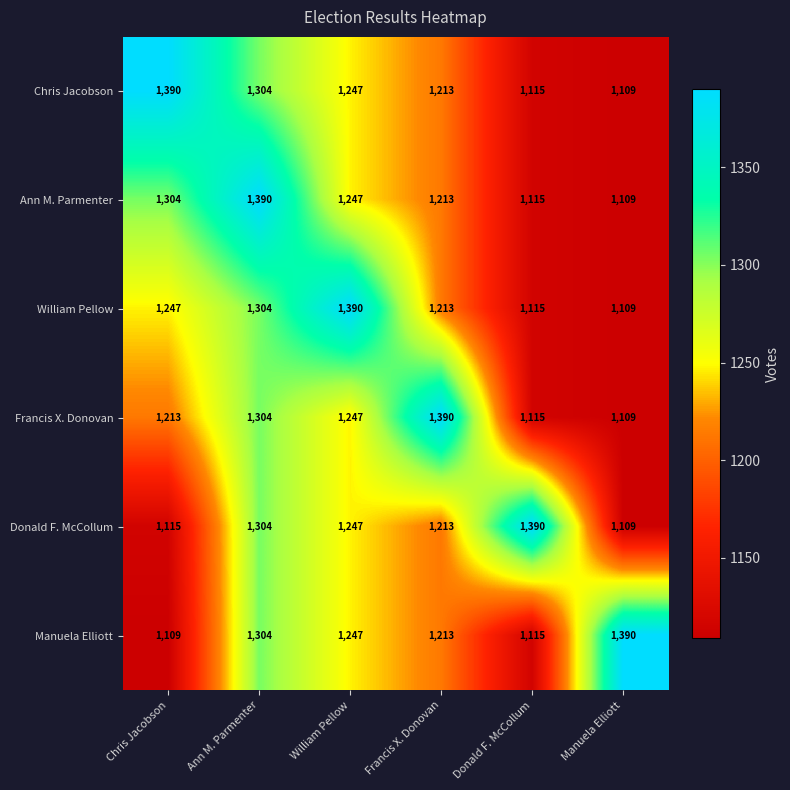

What is the difference between the maximum and minimum values in the William Pellow series?

281